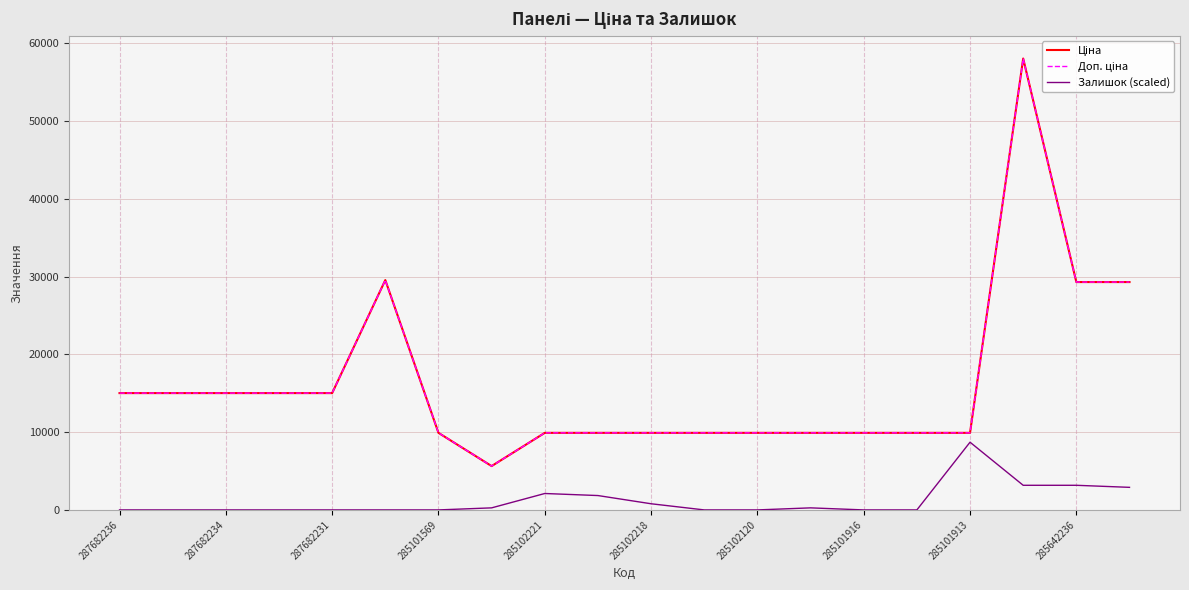

What is the value of the Доп. ціна point at the 15th from the left?

9908.5